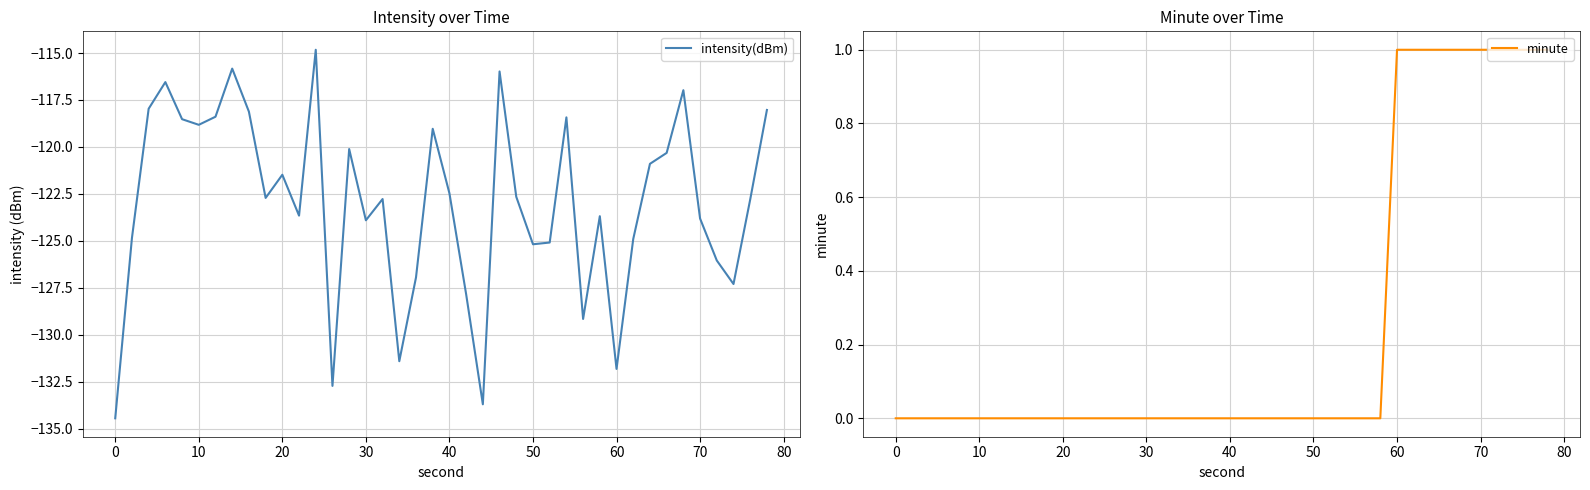

How many data points does each series have?

40